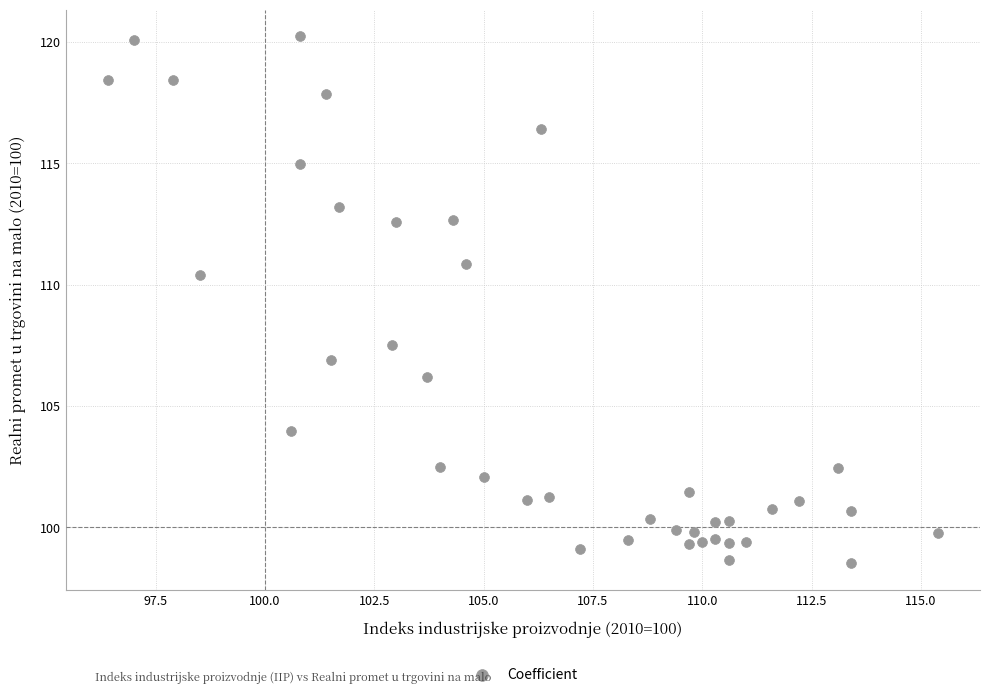

What is the range of Y values (max minus min)?

21.7